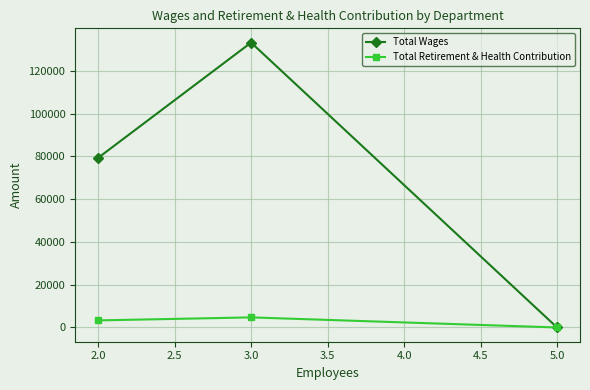

What is the approximate value of Total Wages at 2.0, to the nearest 100?

79300